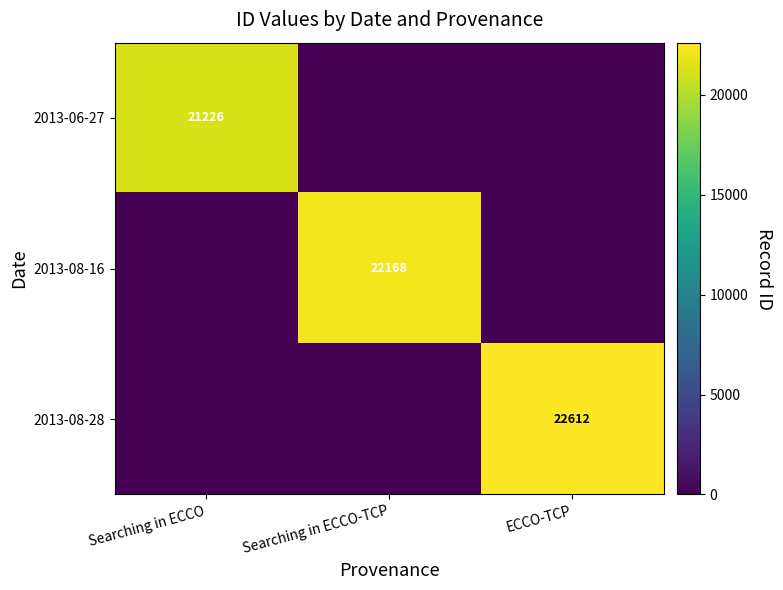

The 2013-08-16 series shows 14125 at Searching in ECCO-TCP. True or false?

False